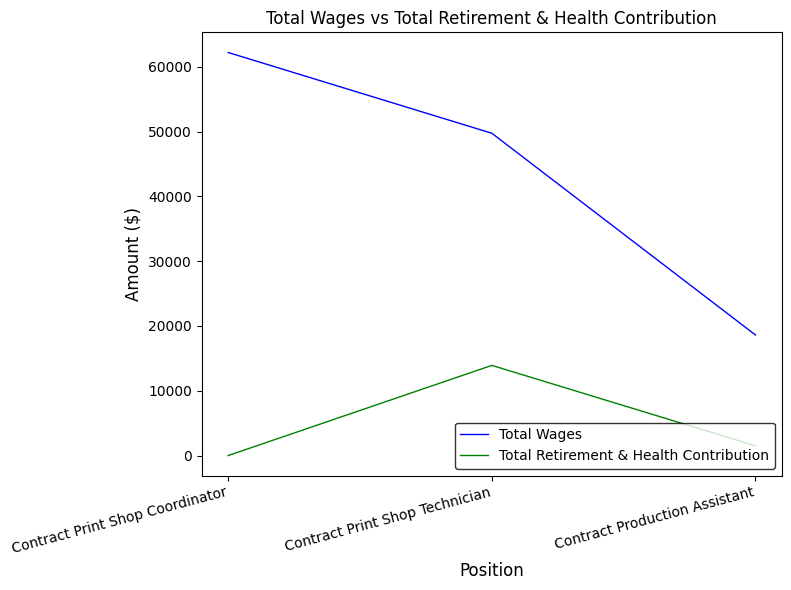

What are all the series names shown in the legend?

Total Wages, Total Retirement & Health Contribution